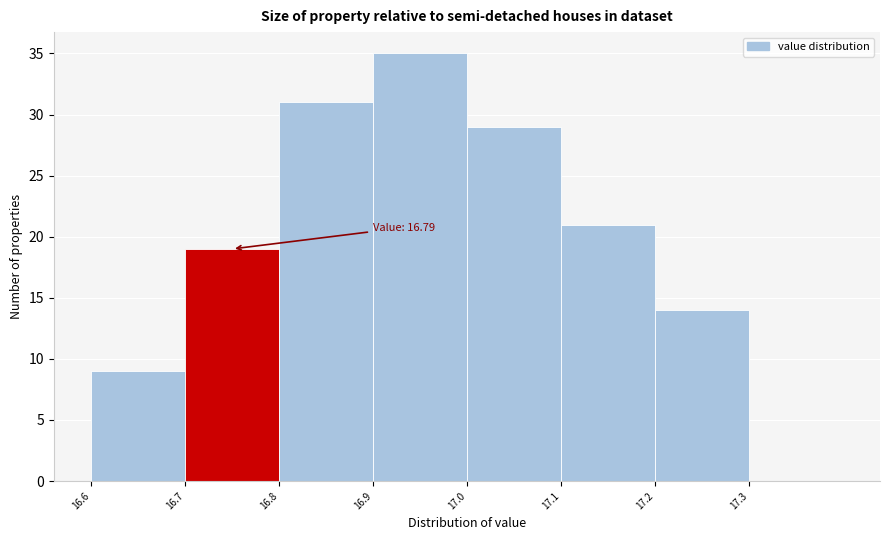

Over which range of the x-axis is the bar tallest?

16.9 to 17.0